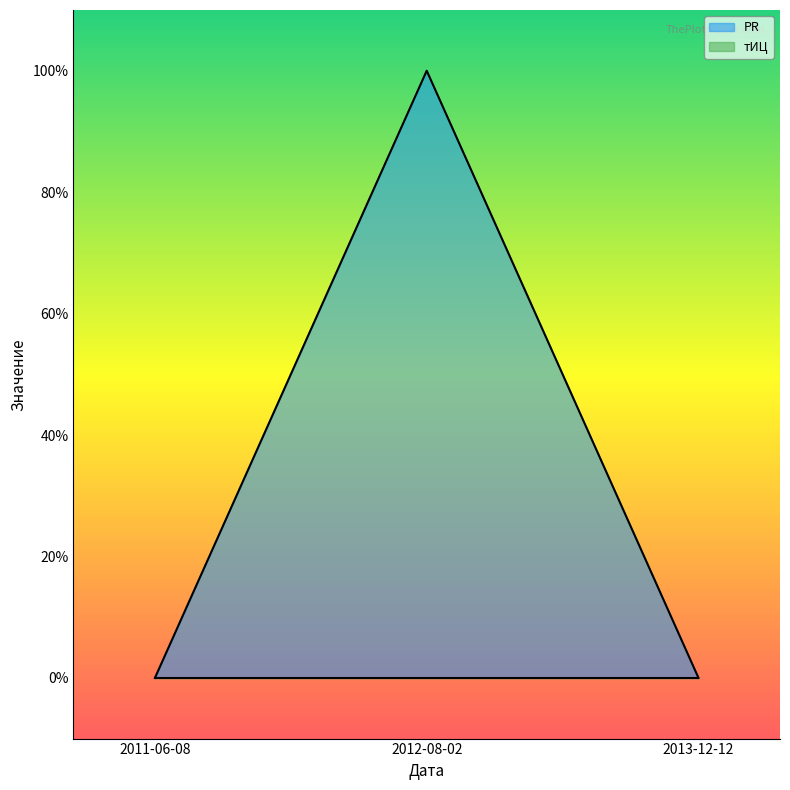

What is the label of the 2nd point from the left?

2012-08-02